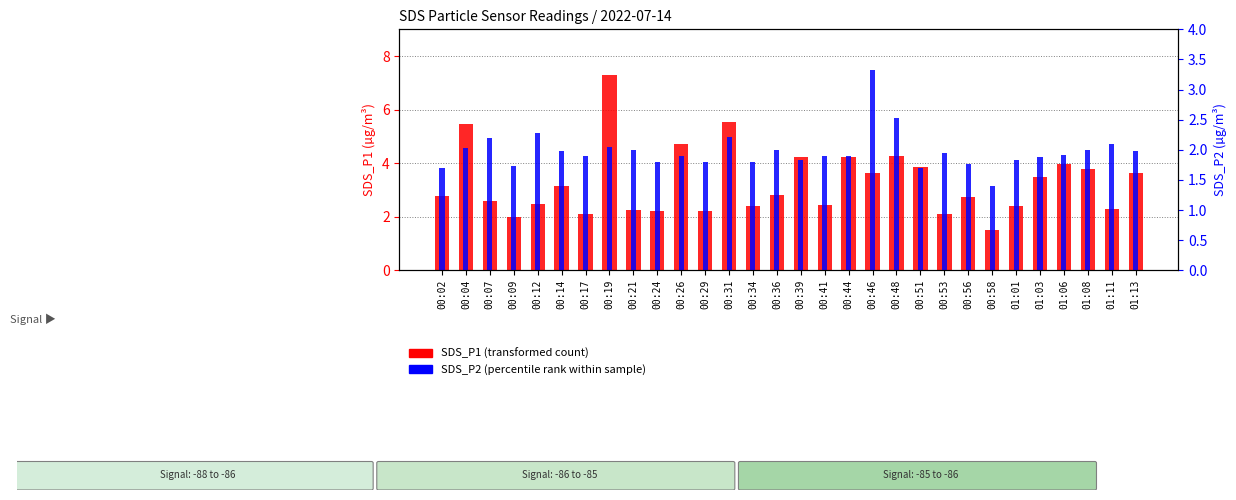

What is the smallest value displayed?

1.4